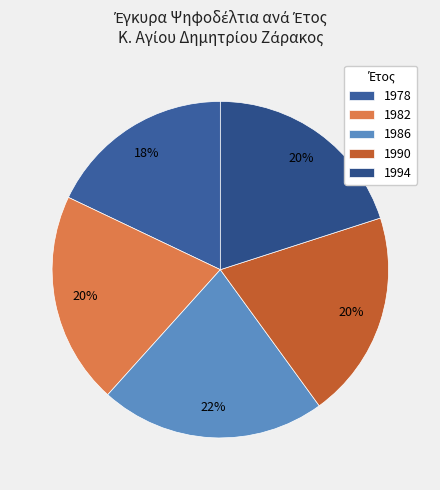

Do 1978 and 1994 together represent more than half of the pie?

No